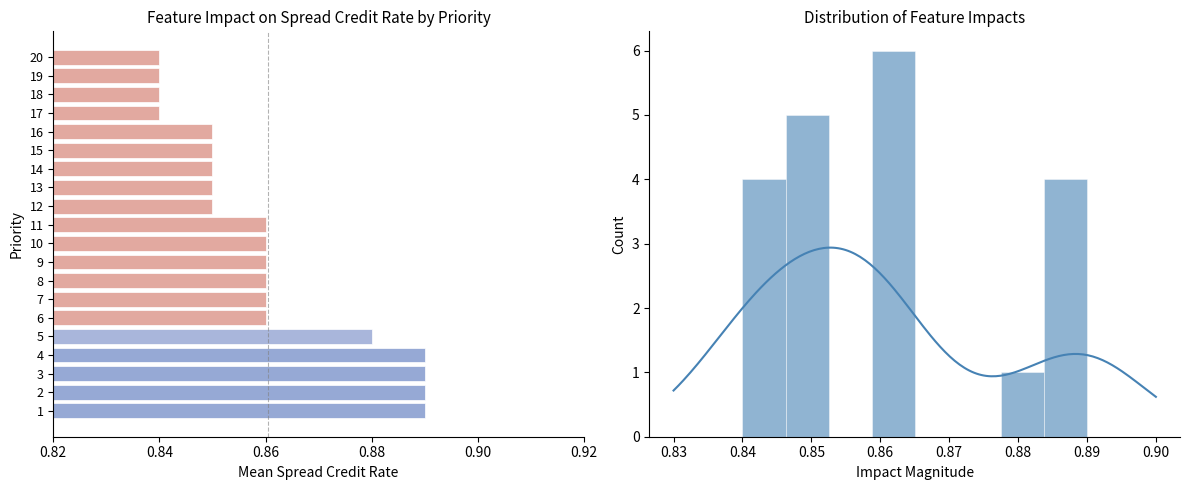

Which category has the highest value across all series?

1